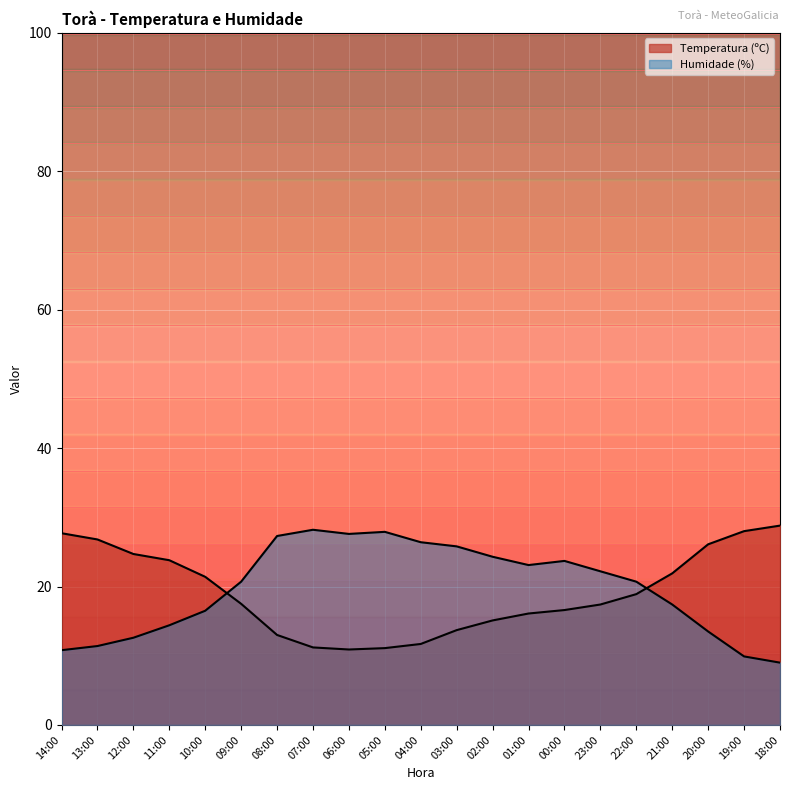

At which label does Humidade (%) reach its minimum?

18:00